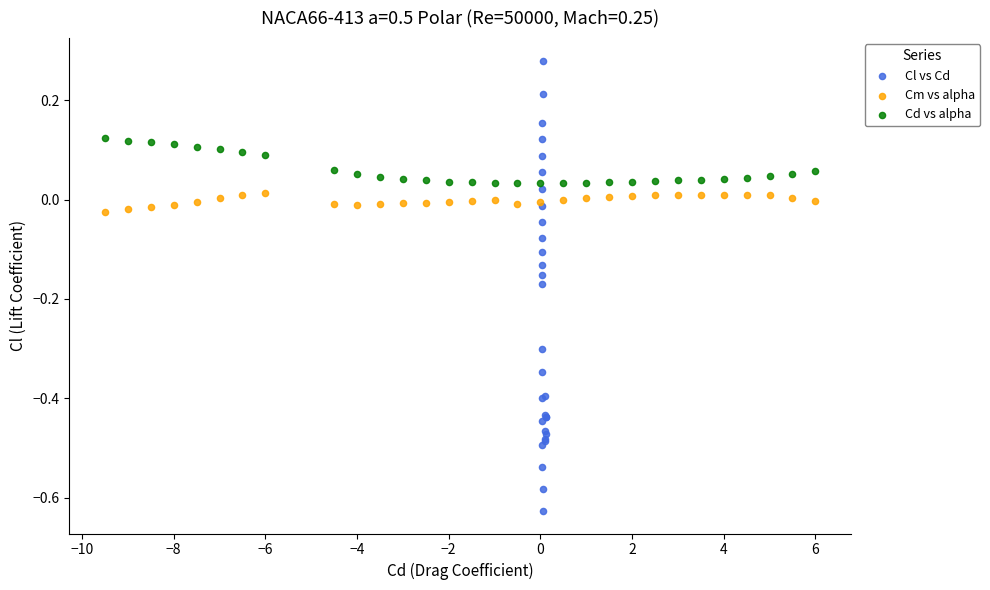

Which series has the largest Y range (max minus min)?

Cl vs Cd